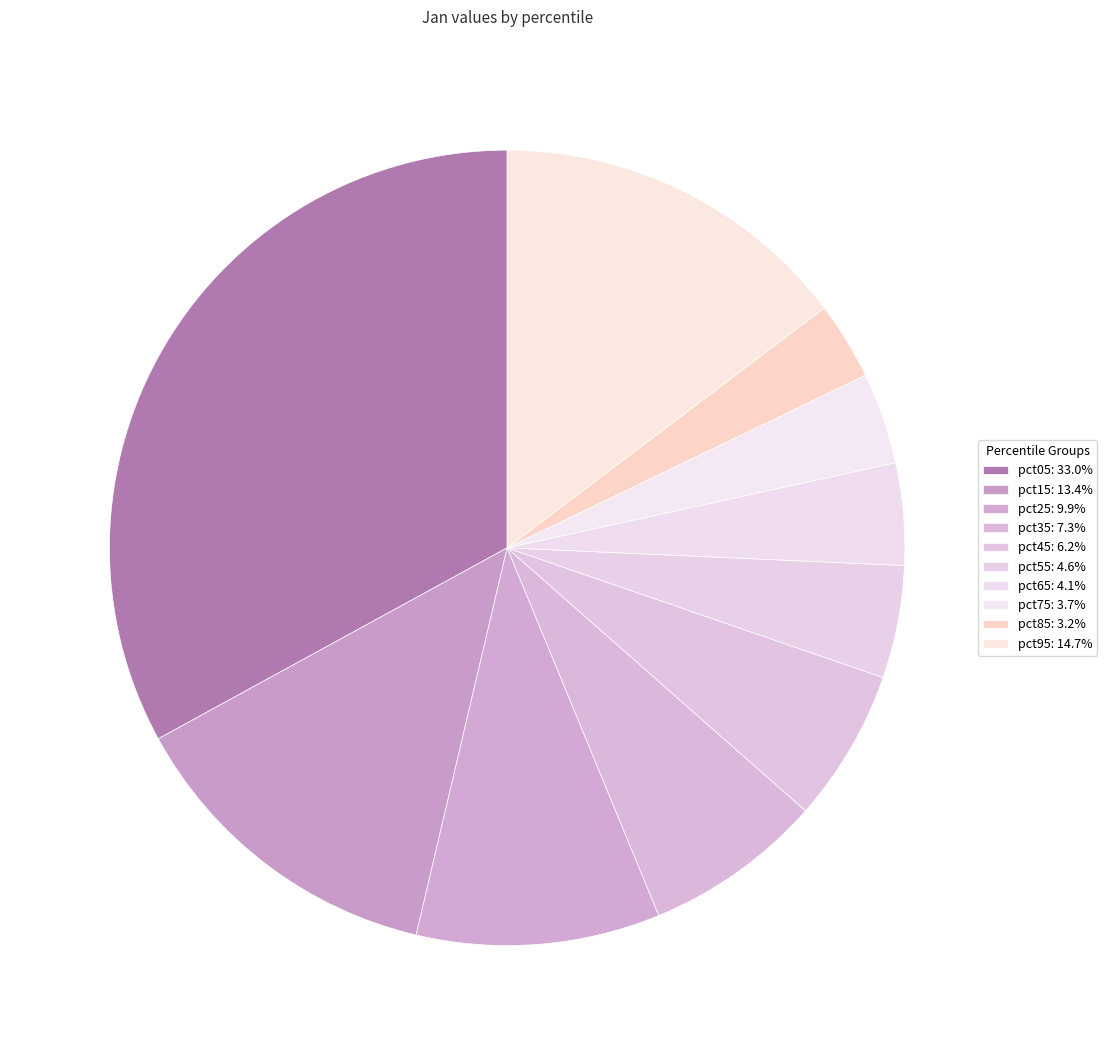

How many slices are in this pie chart?

10